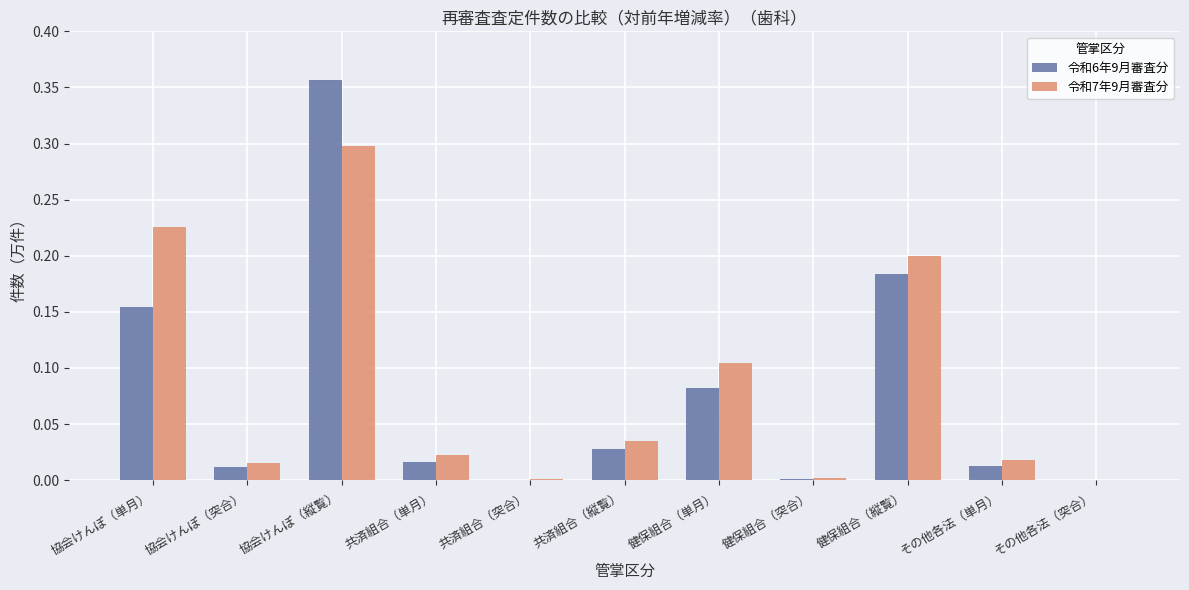

What are all the series names shown in the legend?

令和6年9月審査分, 令和7年9月審査分